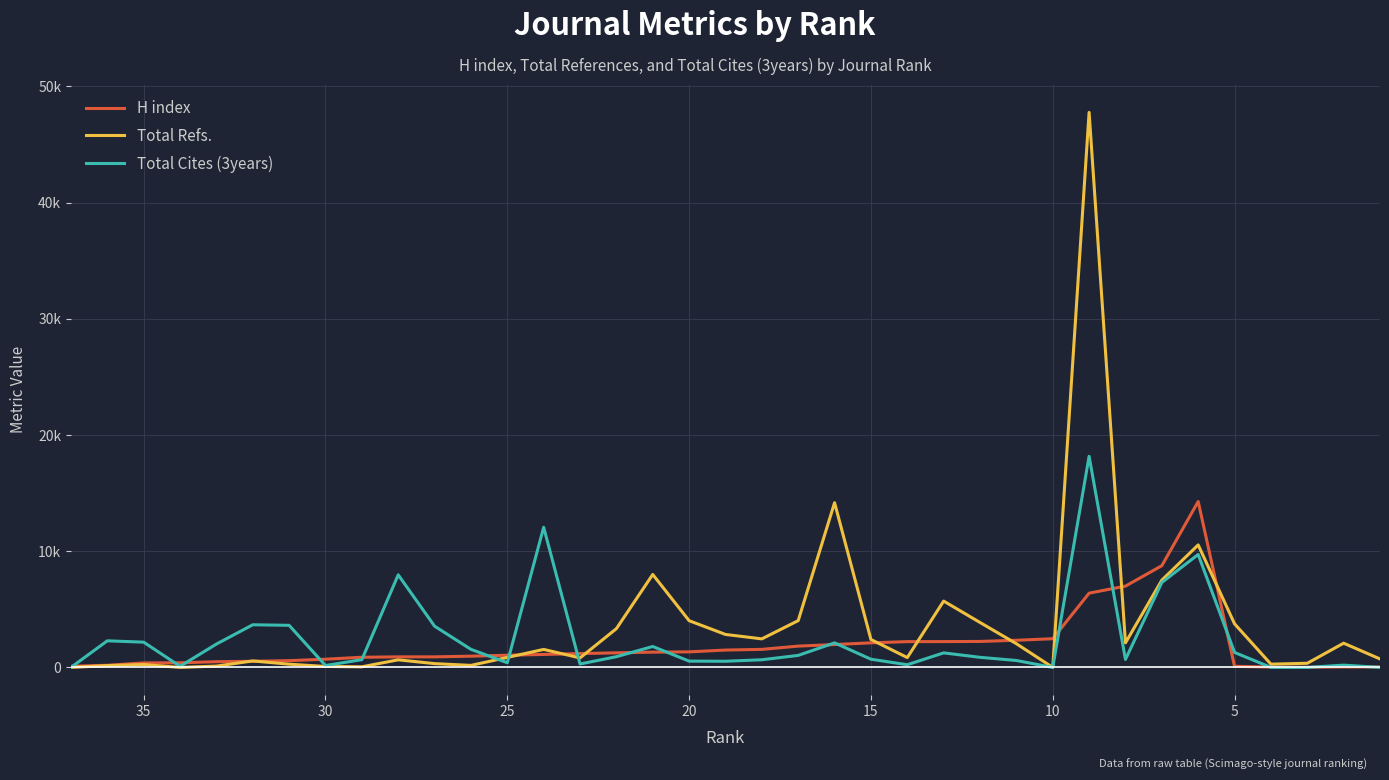

Which series changed the most between 15 and 17?

Total Refs.